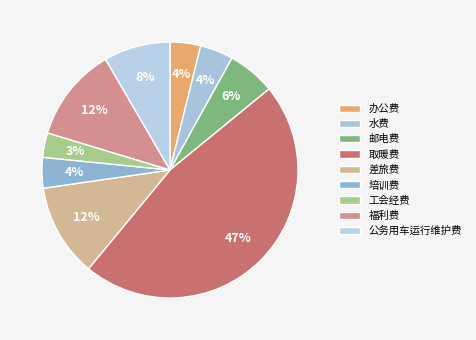

To the nearest percent, what is the average slice percentage?

11%